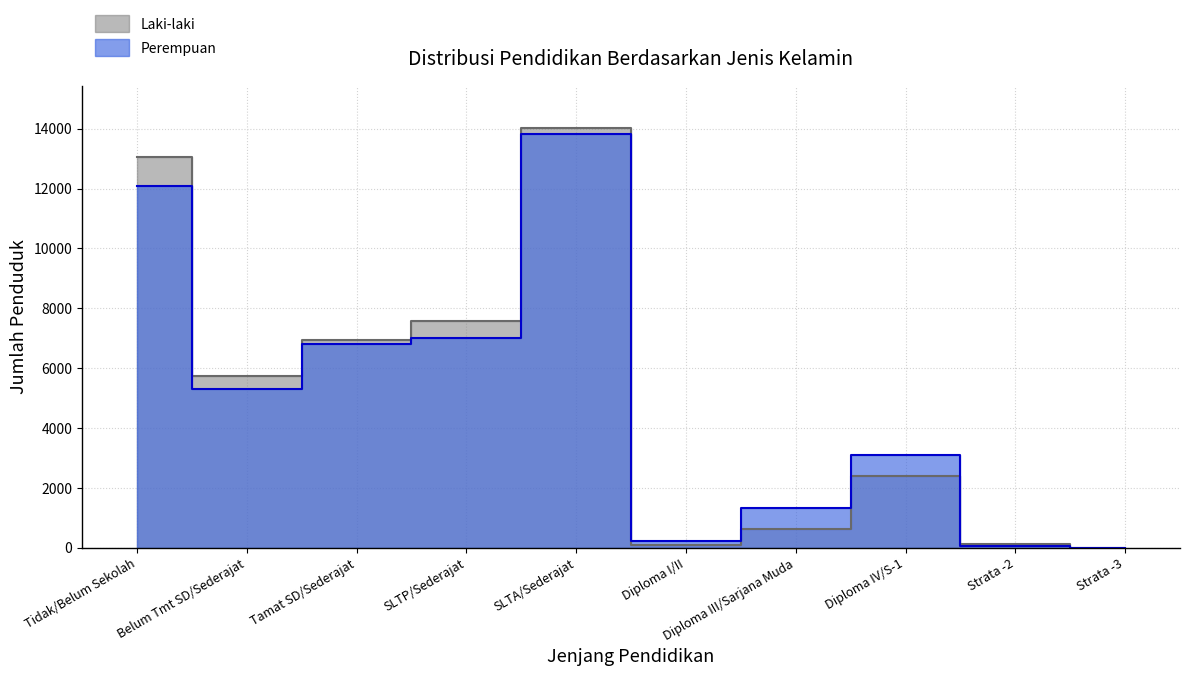

Between which two adjacent categories do Perempuan and Laki-laki first intersect?

SLTA/Sederajat and Diploma I/II